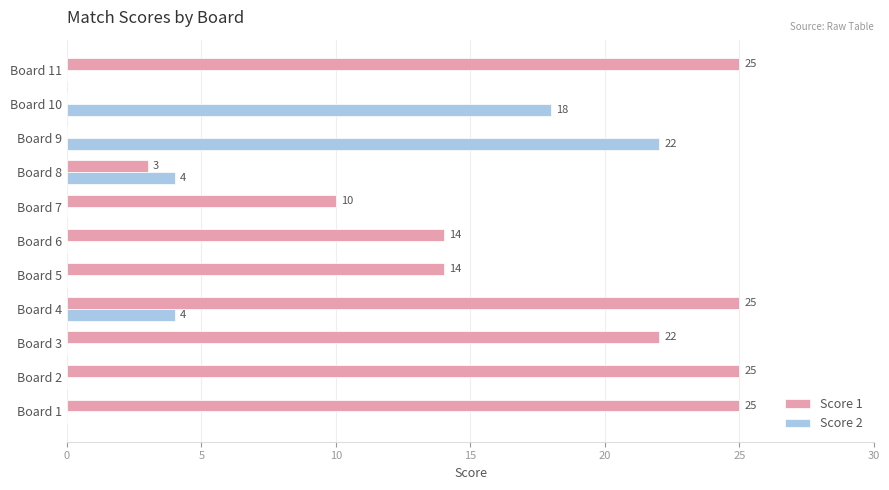

At which category is the sum across all series the highest?

Board 4